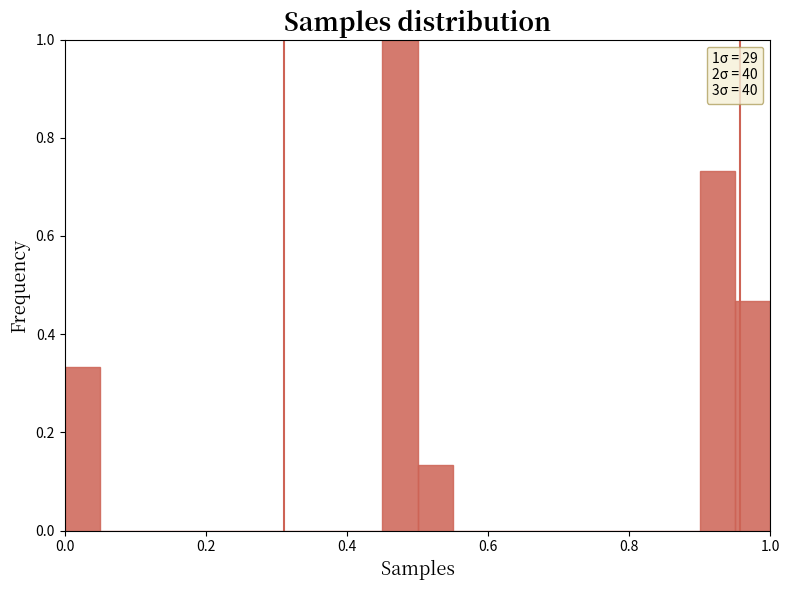

Around what value on the x-axis is the tallest bar? Give the approximate position of its centre, as read against the axis.

0.48